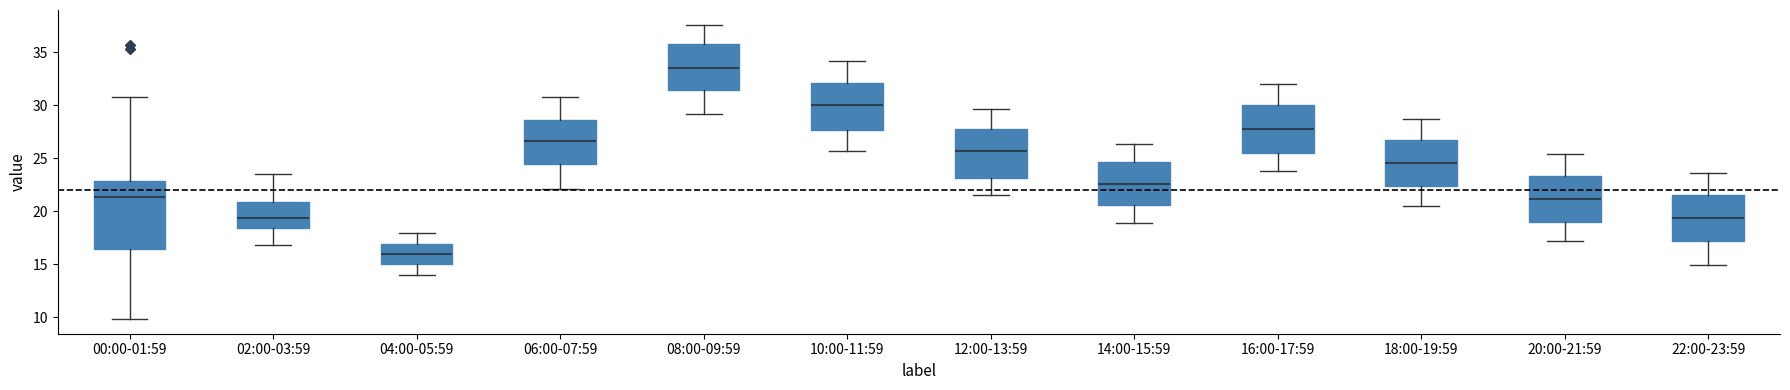

Where is the upper edge of the box for 00:00-01:59 on the y-axis? The values are not printed on the chart, so give them approximately, as read against the axis.

23.0